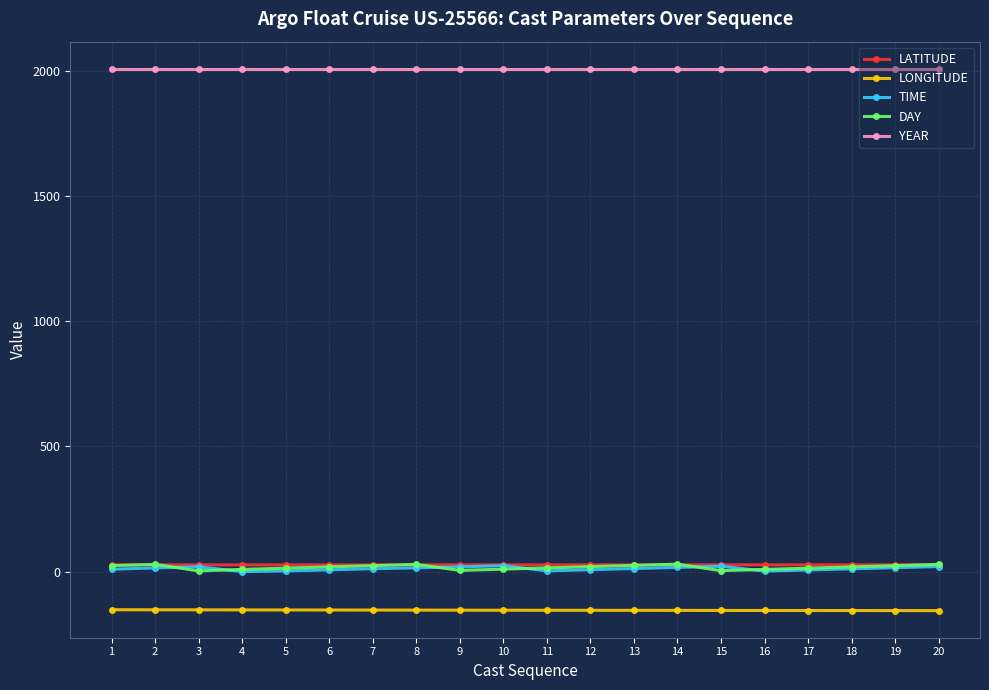

How many lines are shown in the chart?

5